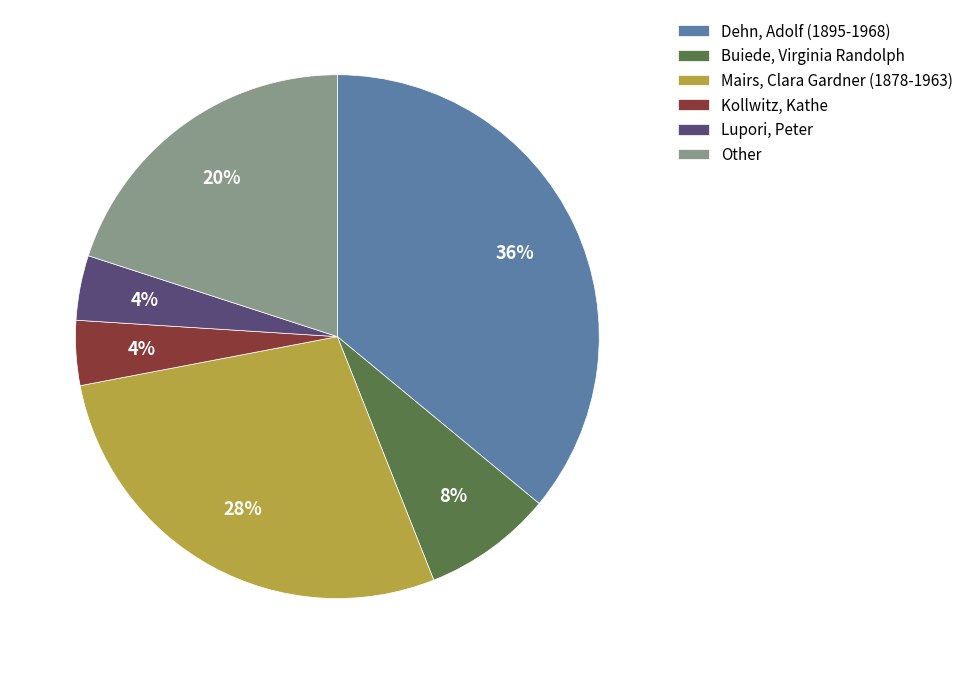

Between Dehn, Adolf (1895-1968) and Lupori, Peter, which is larger?

Dehn, Adolf (1895-1968)